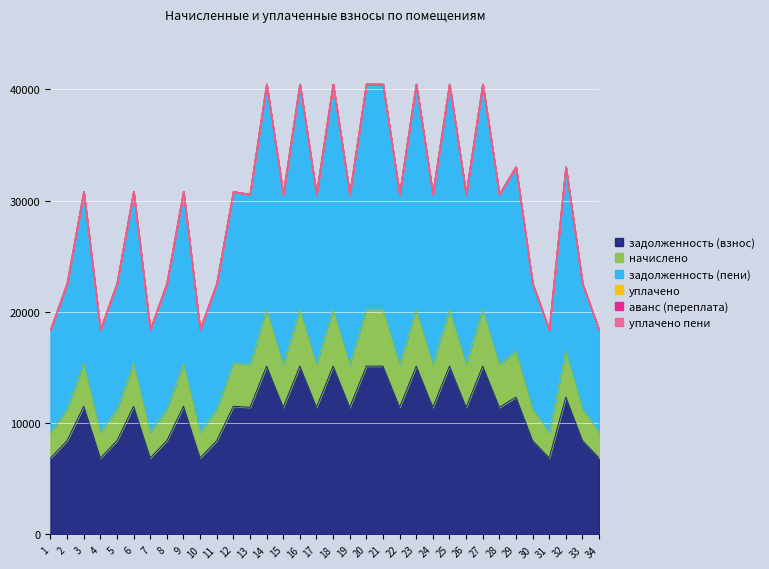

What is the maximum value shown in the chart?

40471.7